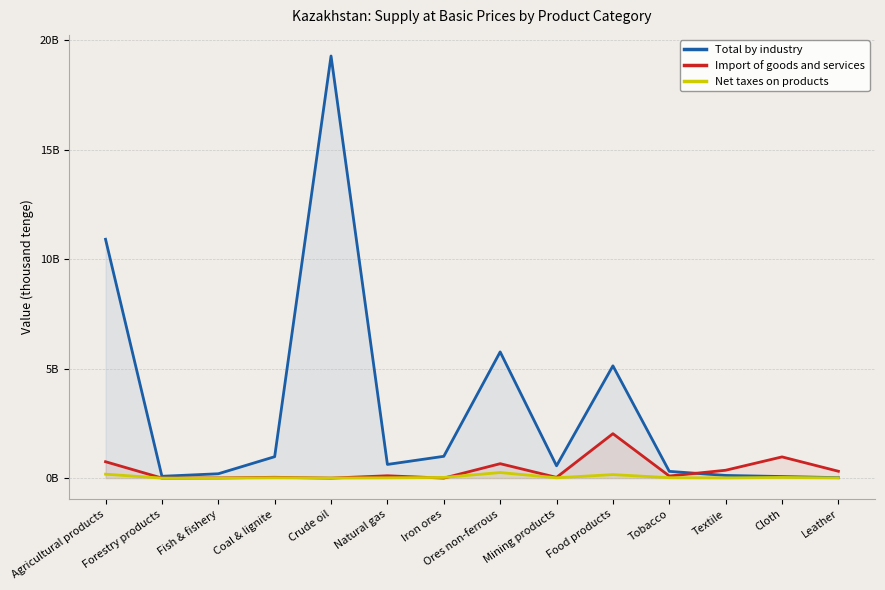

Between Iron ores and Agricultural products, which is larger?

Agricultural products